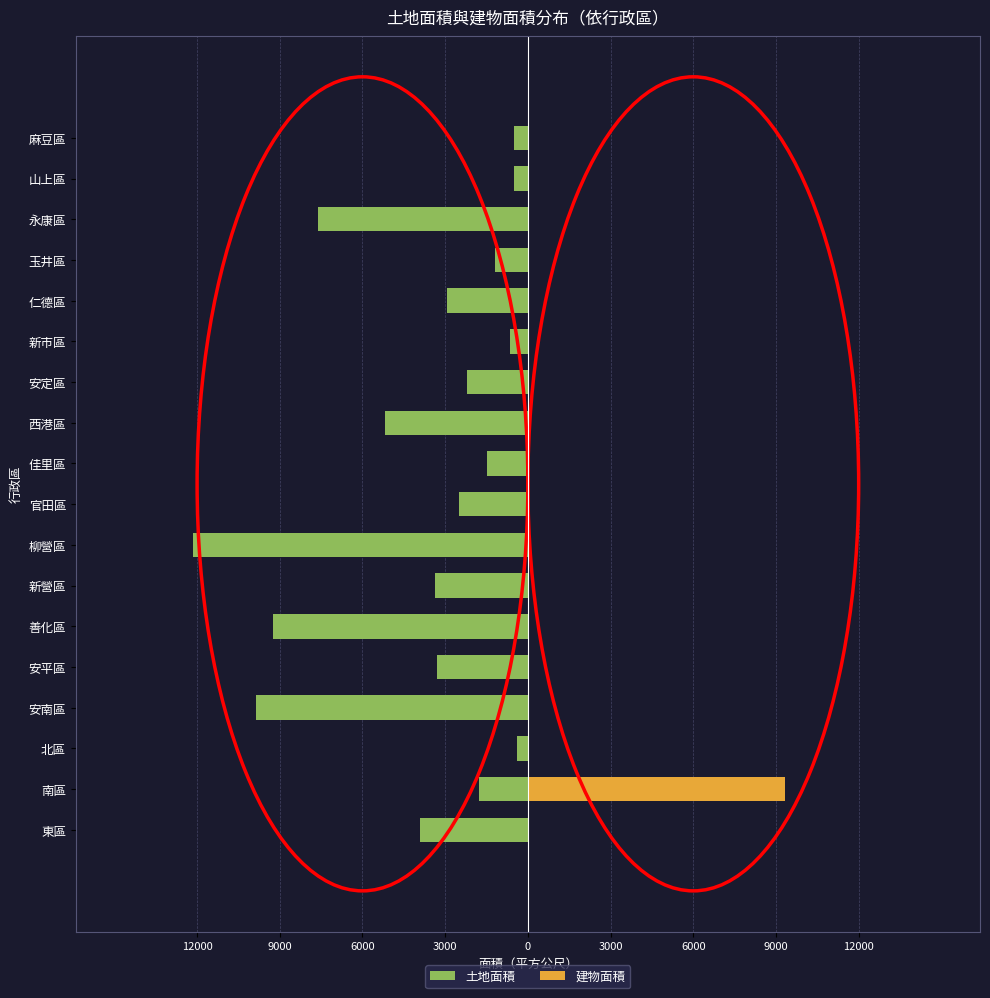

What are all the series names shown in the legend?

土地面積, 建物面積